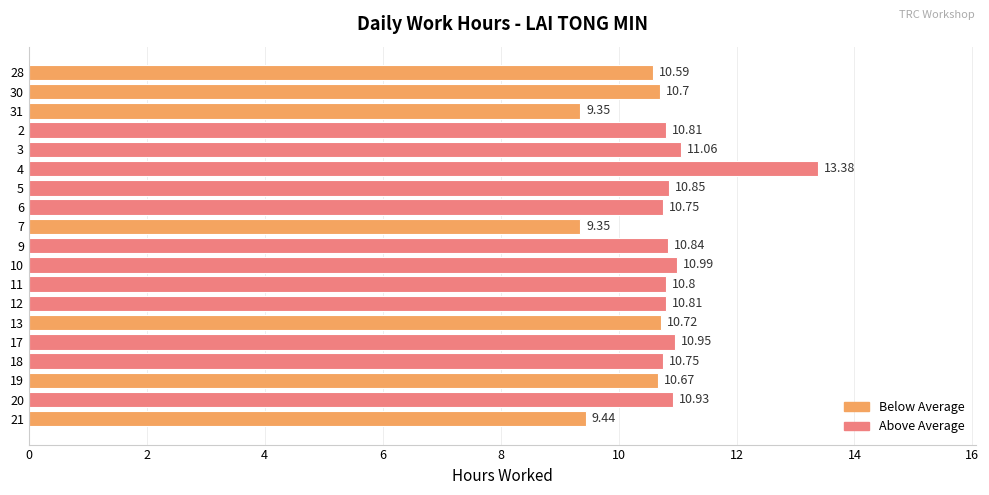

What is the sum of all values?

203.7